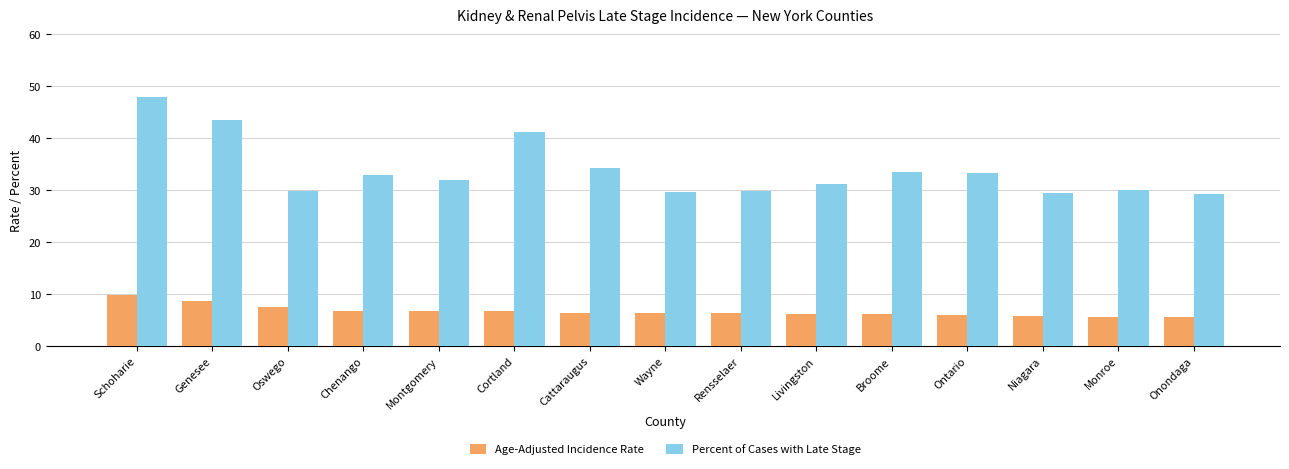

List the series in order of their peak value, lowest first.

Age-Adjusted Incidence Rate, Percent of Cases with Late Stage